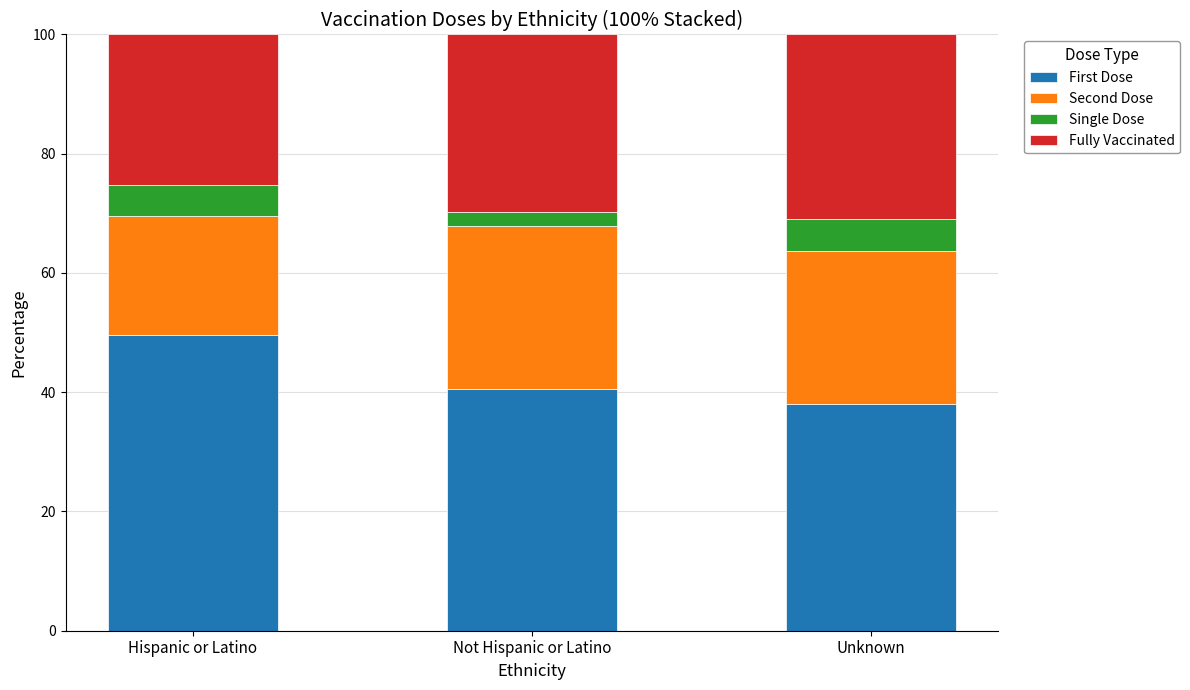

What is the average value of the First Dose series?

42.7